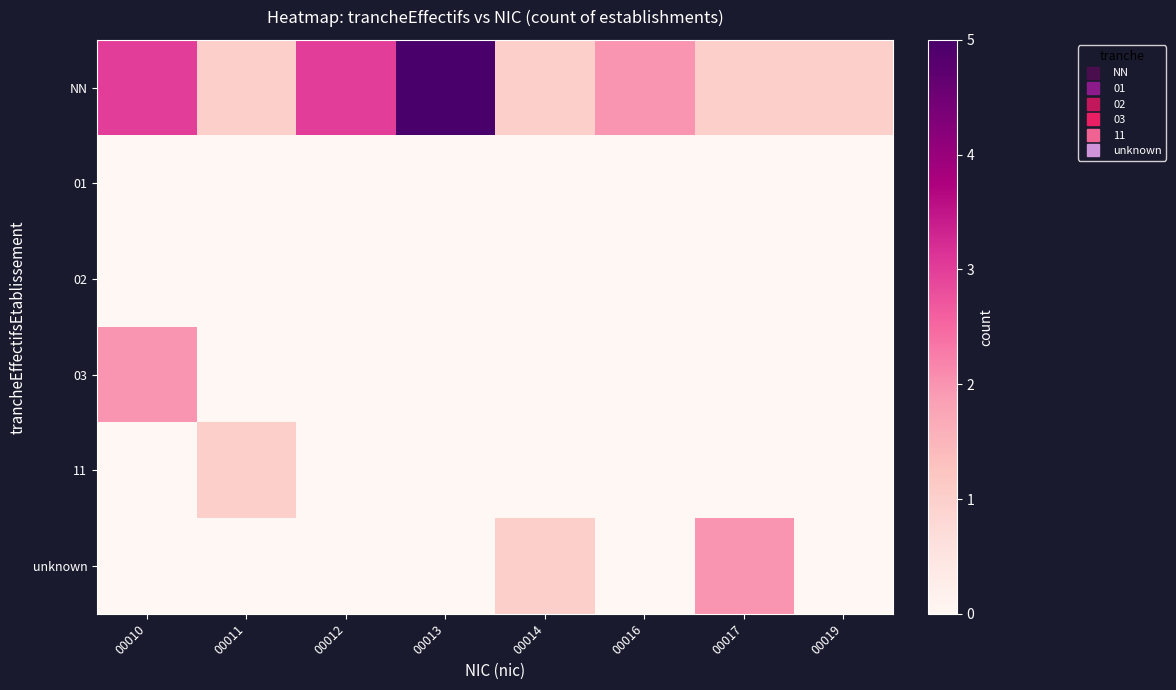

At how many categories does at least one series exceed 1?

5